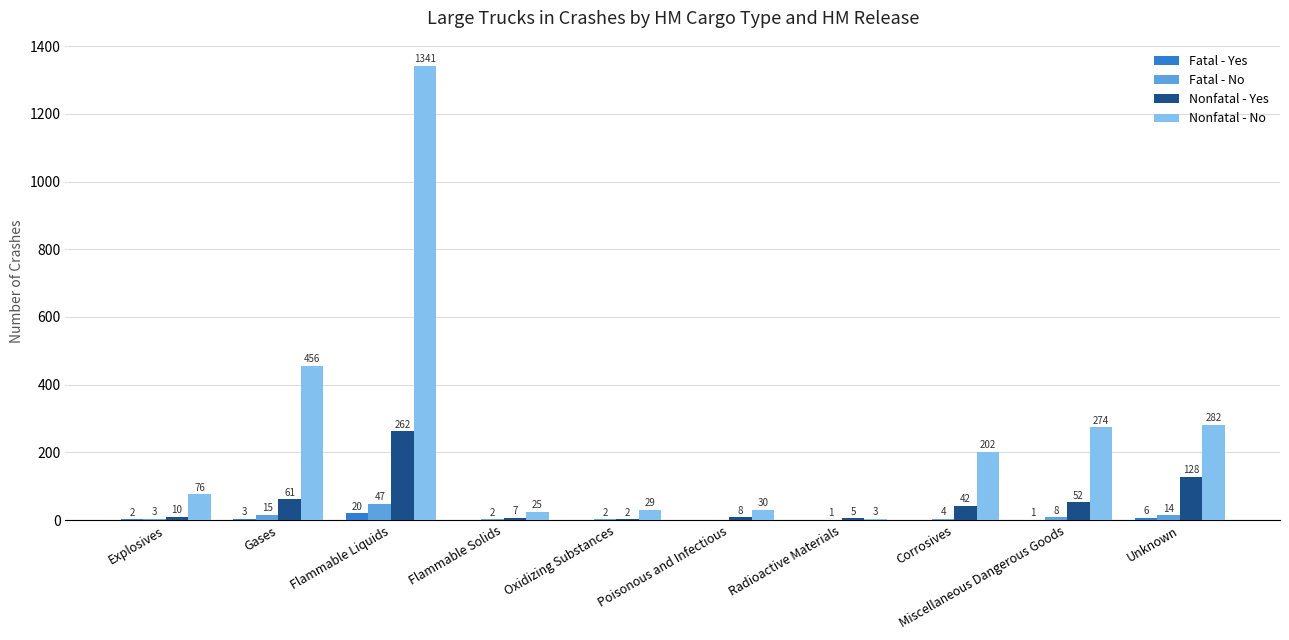

What are all the series names shown in the legend?

Fatal - Yes, Fatal - No, Nonfatal - Yes, Nonfatal - No